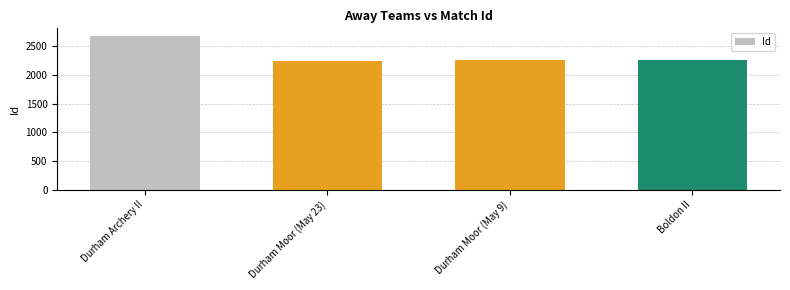

What is the difference between the maximum and minimum values?

427